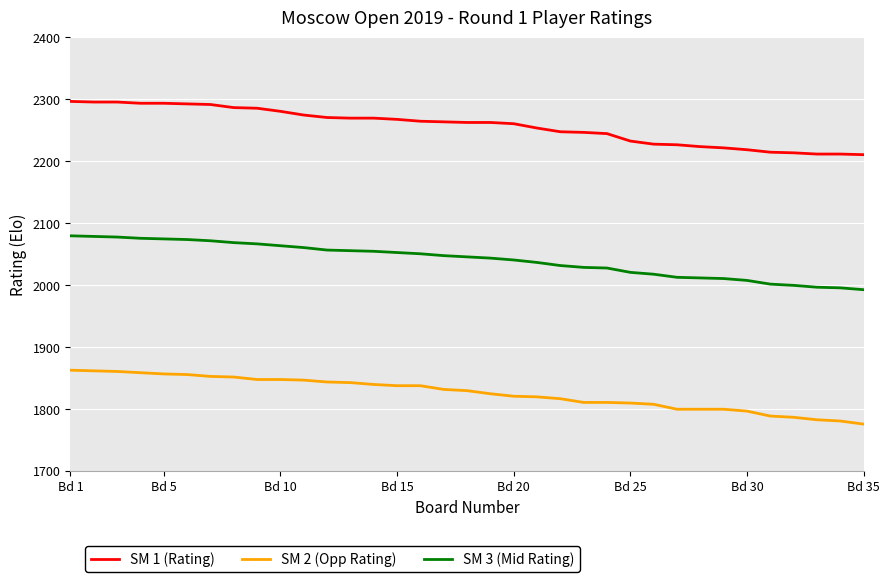

Which series has the largest total across all categories?

SM 1 (Rating)